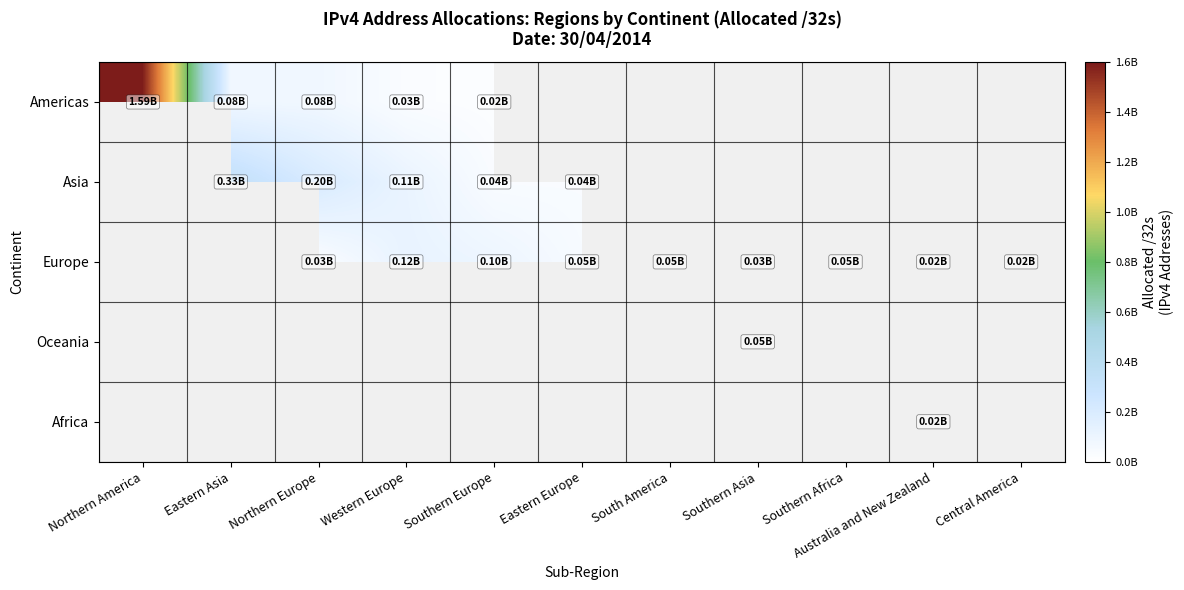

Between South America and Eastern Europe, which is larger?

Eastern Europe